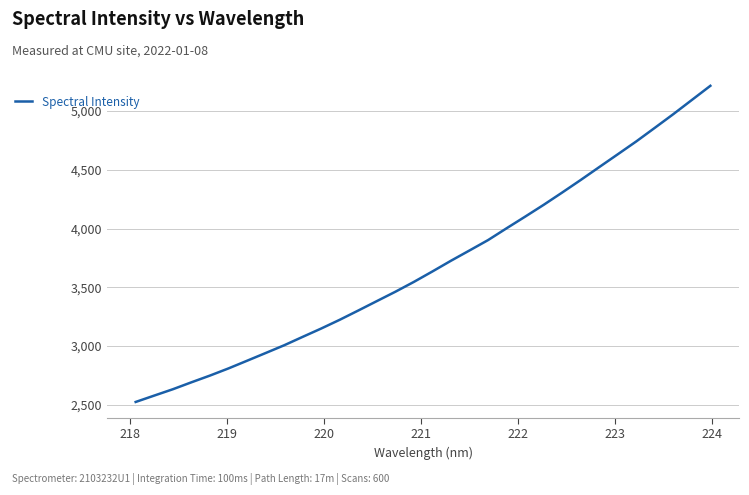

What is the difference between the maximum and minimum values?

2689.9